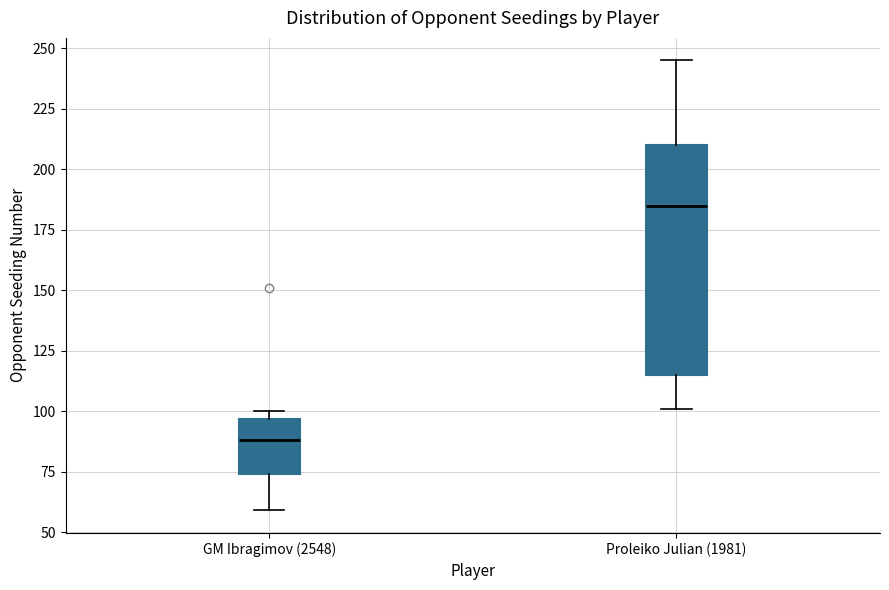

Reading left to right, transcribe this box plot: for each box, give where its median line is, the range the box spans, and where its two whiskers end, as read against the y-axis. The values are not printed on the chart, so give them approximately, as read against the axis.

GM Ibragimov (2548): median 90, box 75 to 95, whiskers 60 to 100
Proleiko Julian (1981): median 185, box 115 to 210, whiskers 100 to 245